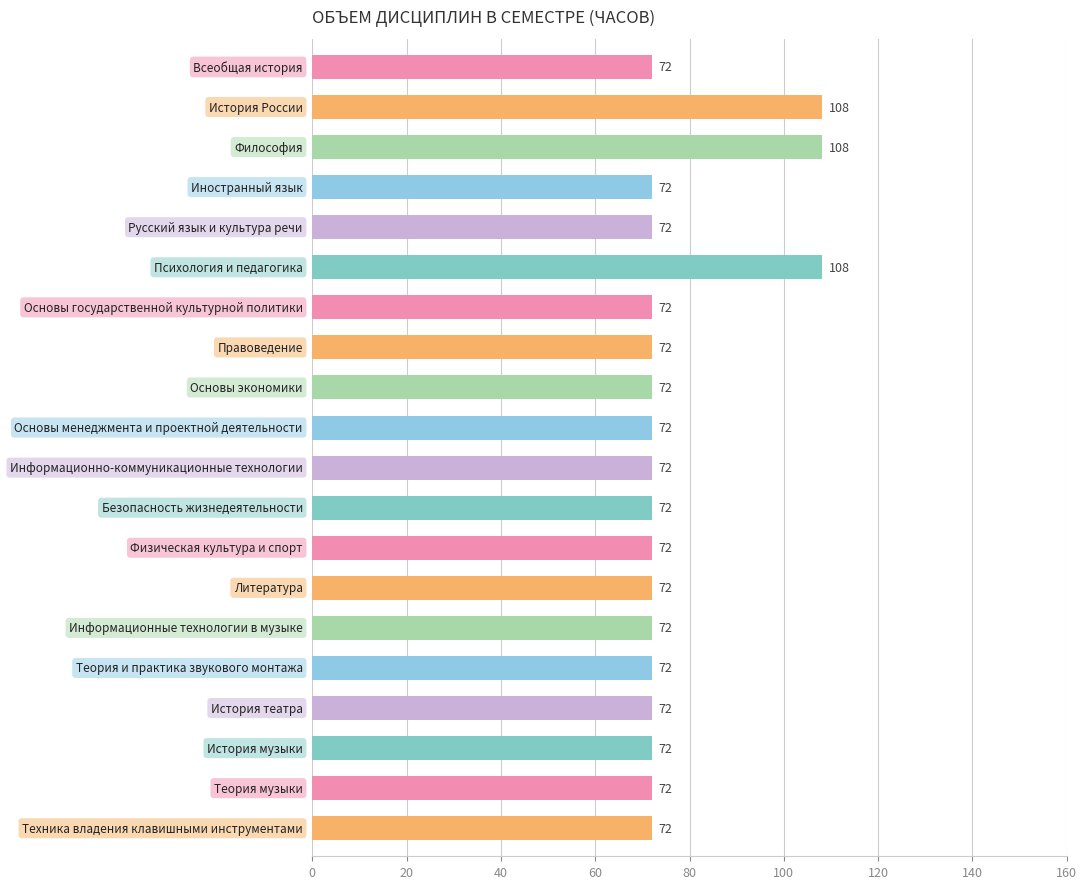

What is the difference between the second highest and minimum values?

36